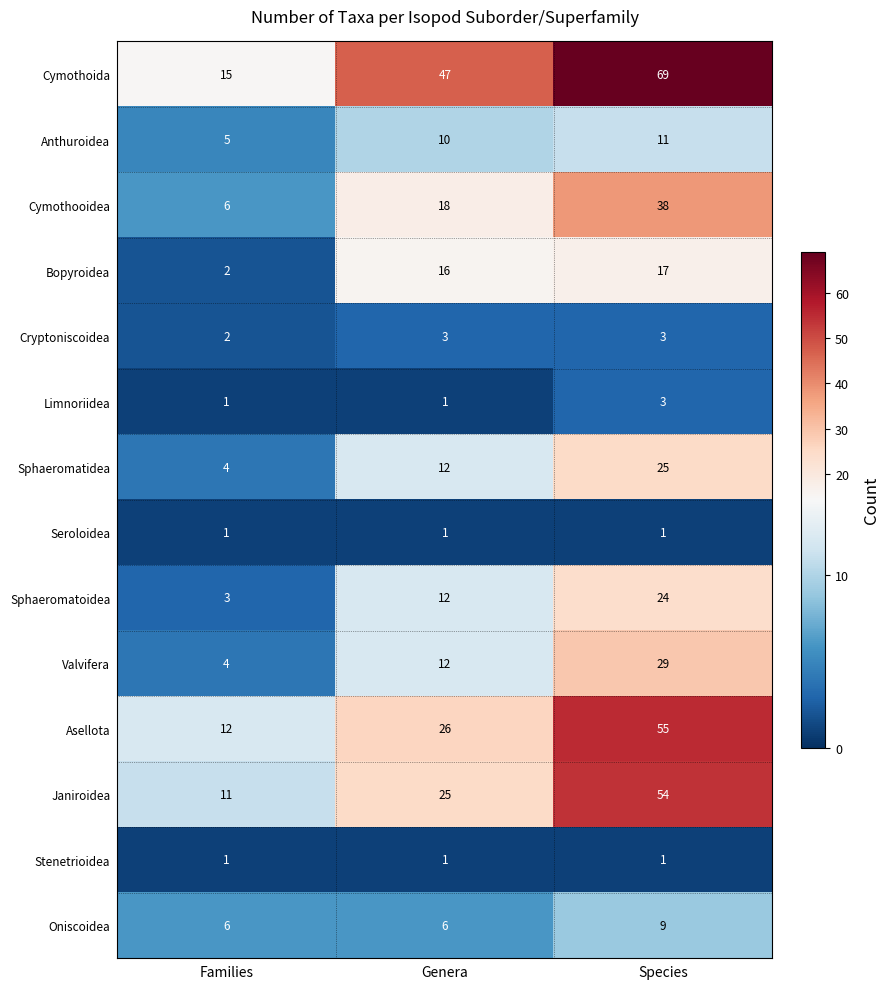

What is the maximum value shown in the chart?

69